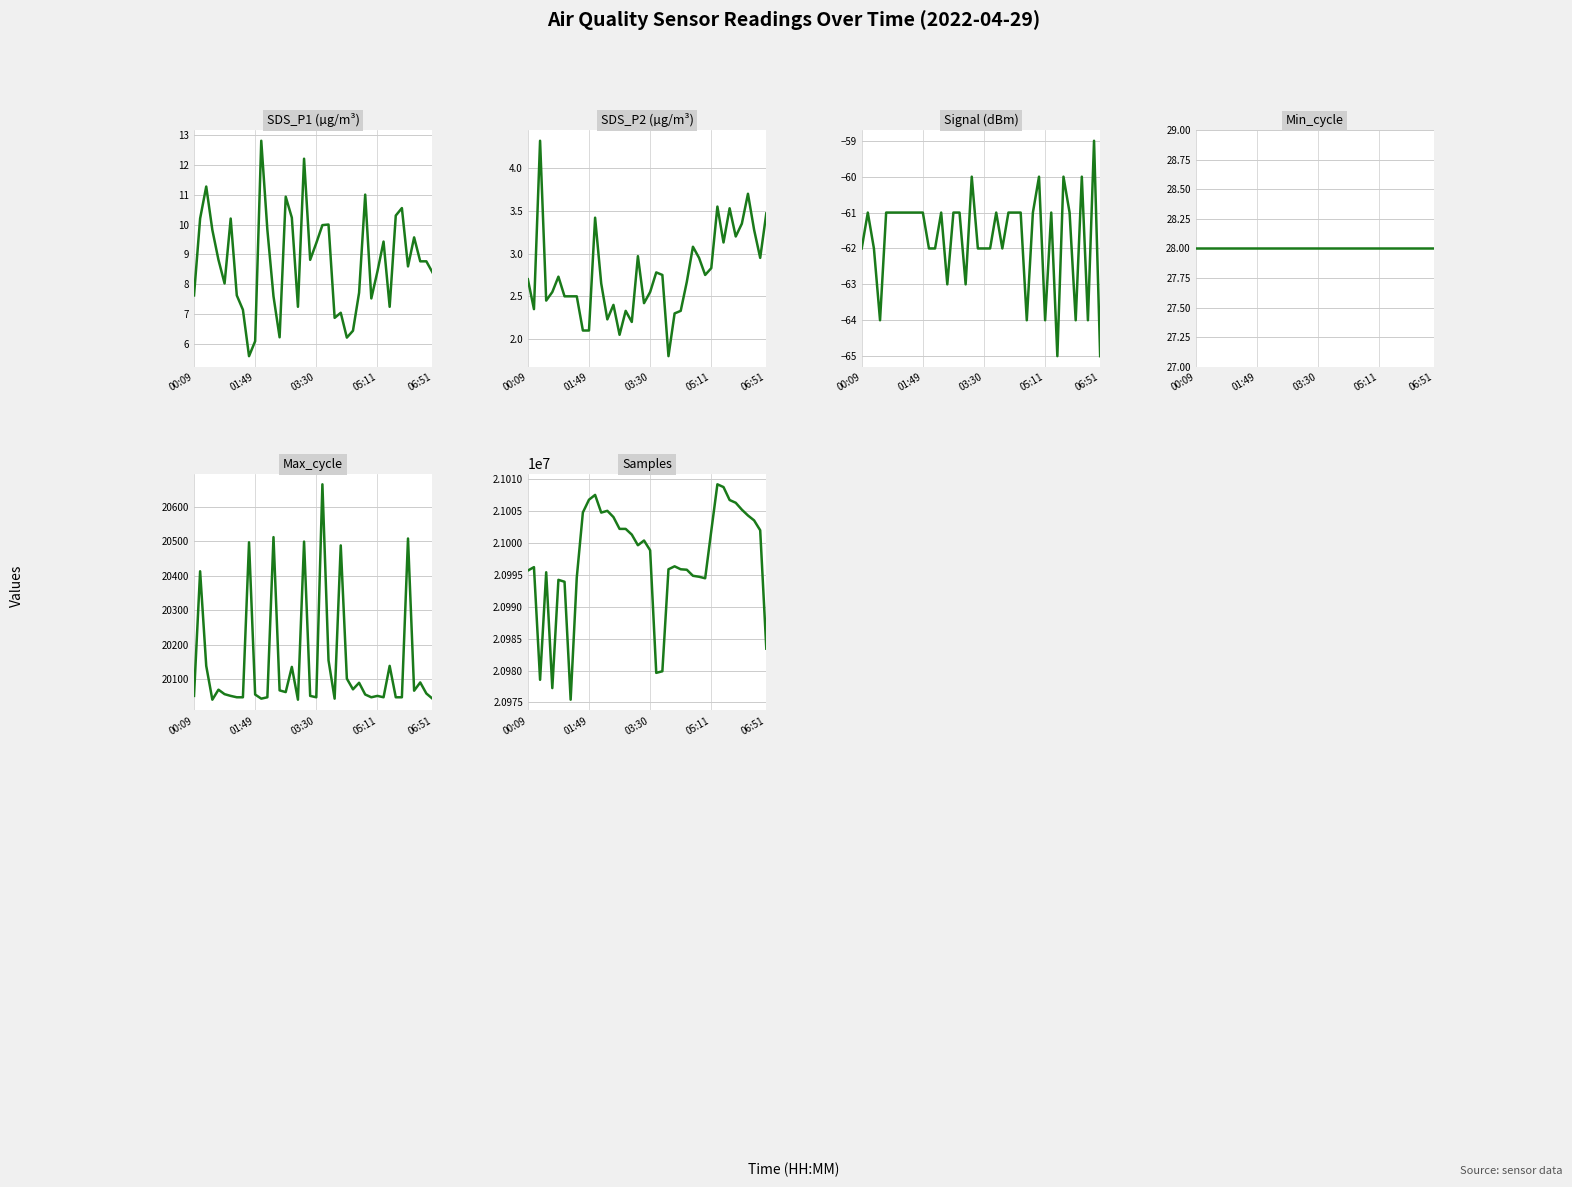

True or false: Max_cycle and Min_cycle intersect in this chart.

False